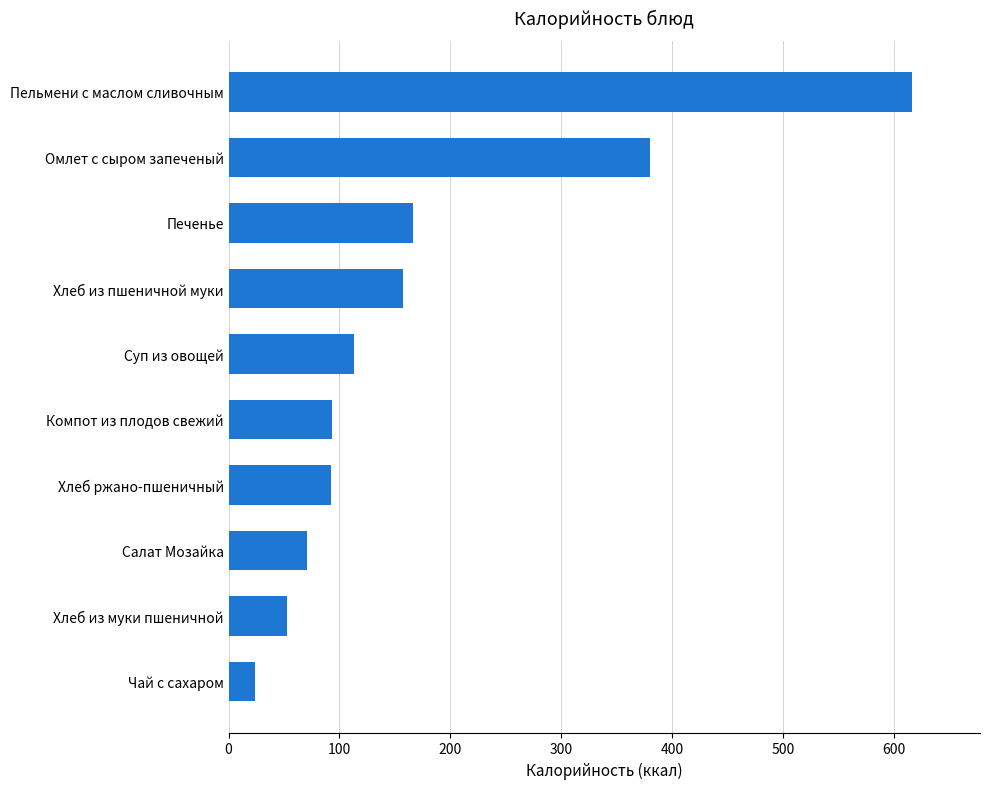

At which category does the chart reach its peak across all series?

Пельмени с маслом сливочным